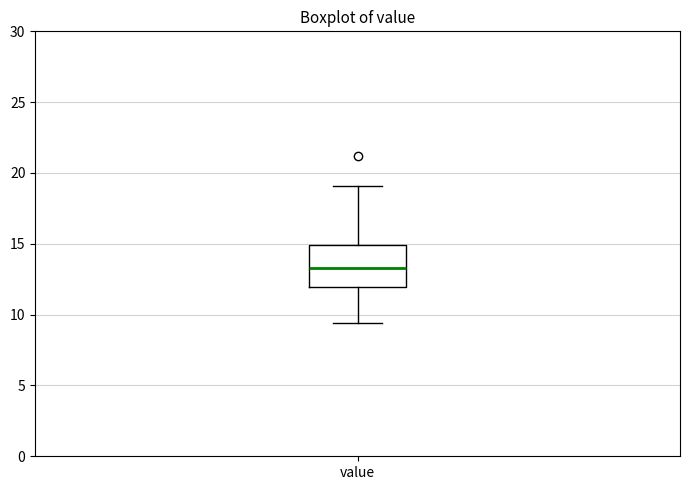

Read this box plot against the y-axis: the position of the median line, the range covered by the box, and the ends of both whiskers. The values are not printed on the chart, so give them approximately, as read against the axis.

median 13.5, box 12.0 to 15.0, whiskers 9.5 to 19.0